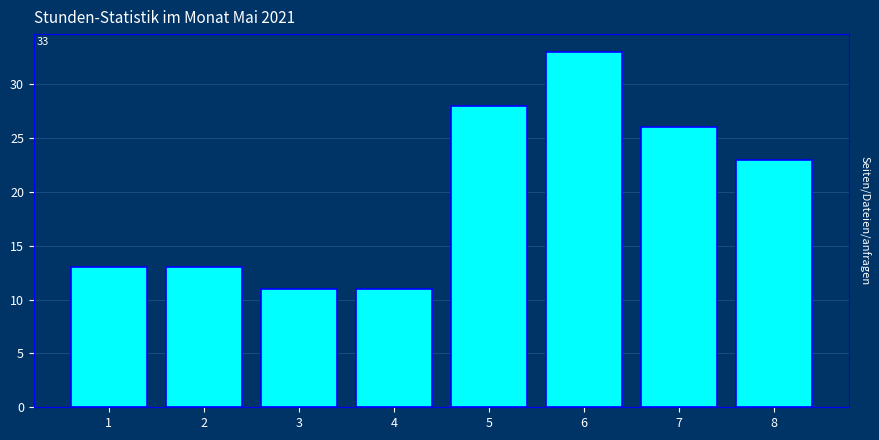

Reading right to left, what are all the values shown in this chart?

8=23	7=26	6=33	5=28	4=11	3=11	2=13	1=13